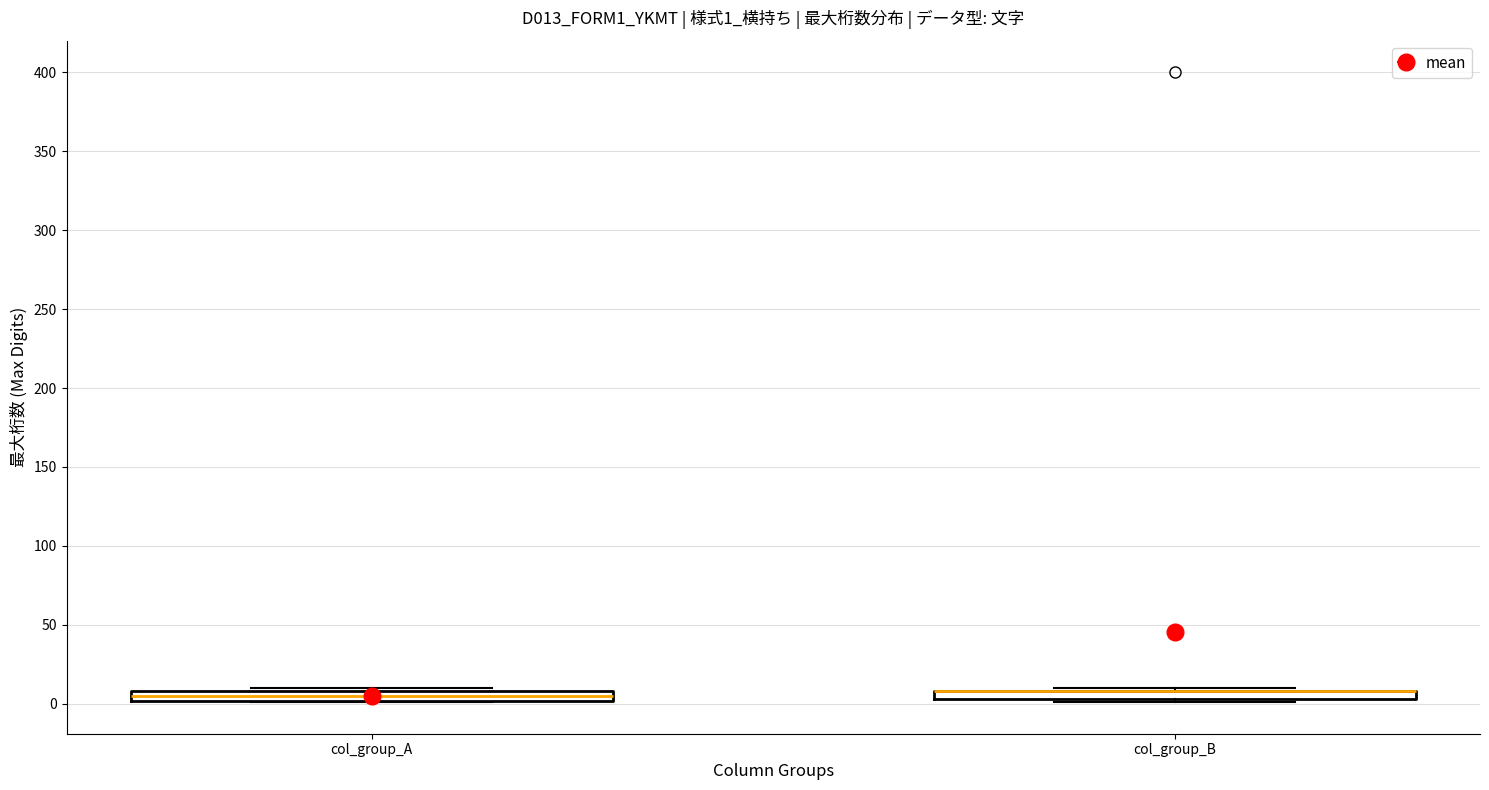

Where is the upper edge of the box for col_group_B on the y-axis? The values are not printed on the chart, so give them approximately, as read against the axis.

10